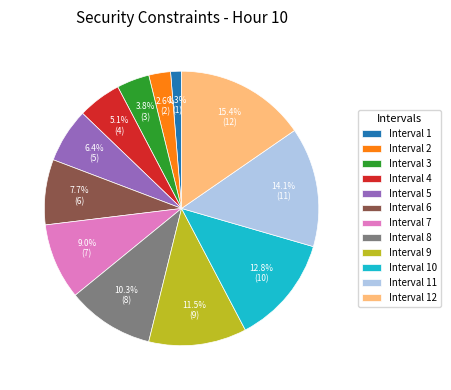

How many slices are in this pie chart?

12